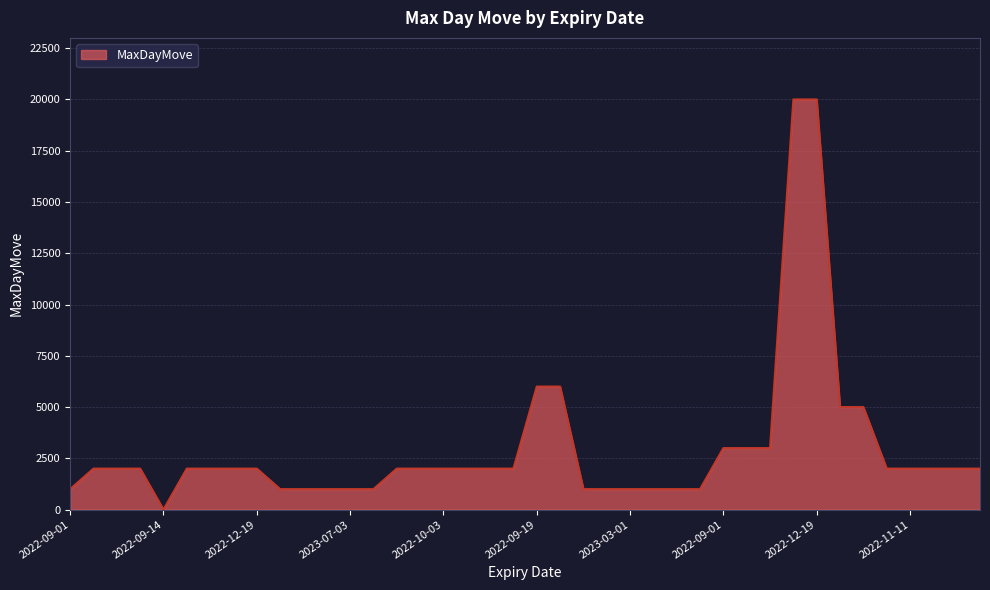

What is the greatest value displayed?

20000